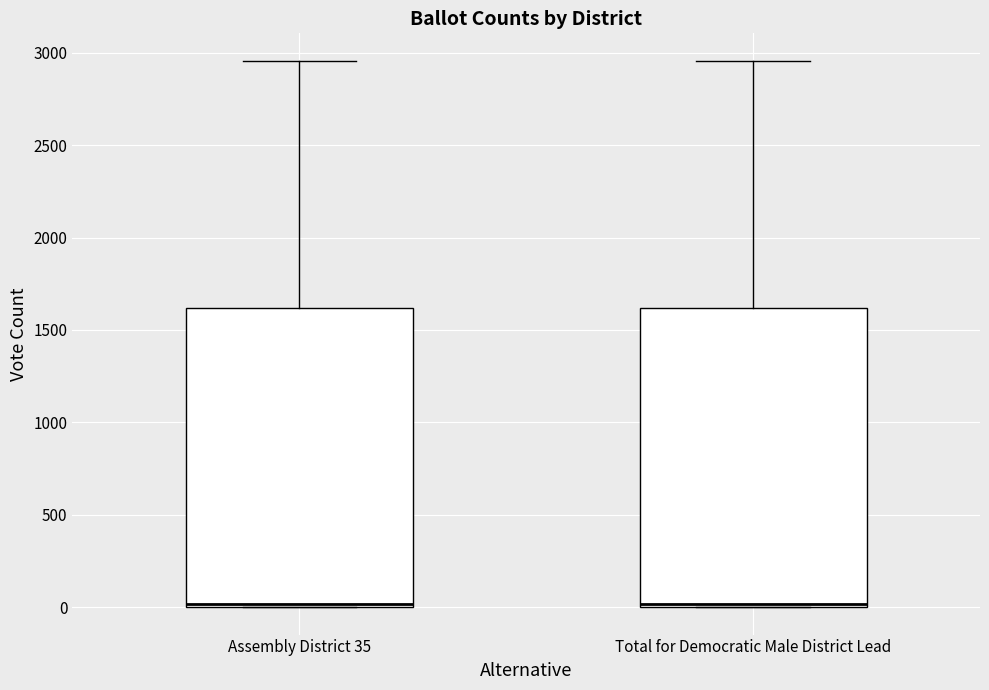

Reading left to right, transcribe this box plot: for each box, give where its median line is, the range the box spans, and where its two whiskers end, as read against the y-axis. The values are not printed on the chart, so give them approximately, as read against the axis.

Assembly District 35: median 0 (just above the box's lower edge), box 0 to 1600, whiskers 0 to 2950
Total for Democratic Male District Lead: median 0 (just above the box's lower edge), box 0 to 1600, whiskers 0 to 2950